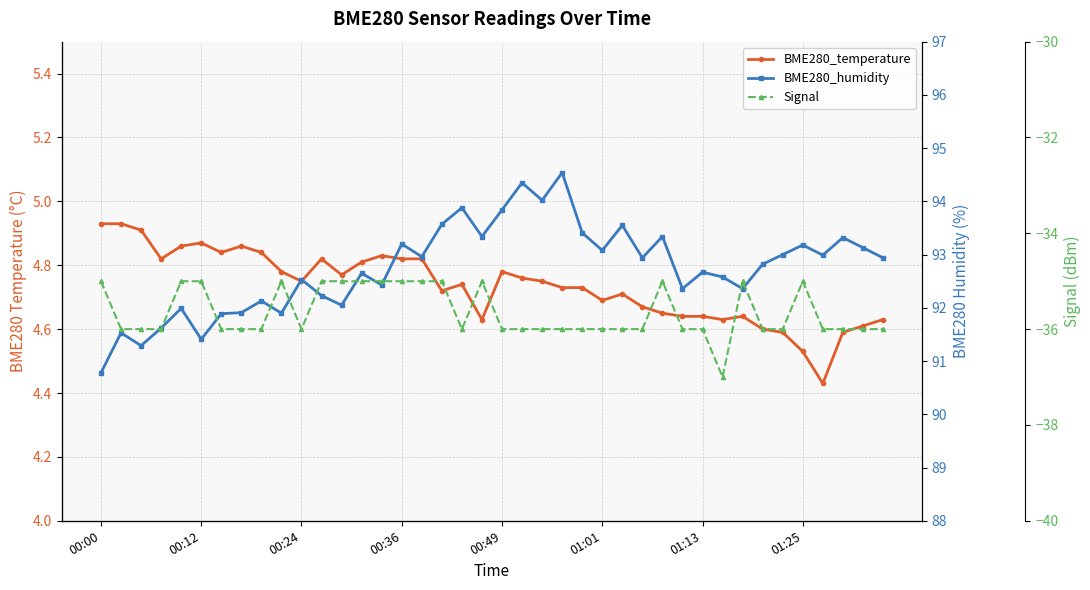

Reading left to right, what are all the values shown in this chart?

BME280_temperature: 4.9	4.9	4.9	4.8	4.9	4.9	4.8	4.9	4.8	4.8	4.8	4.8	4.8	4.8	4.8	4.8	4.8	4.7	4.7	4.6	4.8	4.8	4.8	4.7	4.7	4.7	4.7	4.7	4.7	4.6	4.6	4.6	4.6	4.6	4.6	4.5	4.4	4.6	4.6	4.6
BME280_humidity: 90.8	91.5	91.3	91.6	92.0	91.4	91.9	91.9	92.1	91.9	92.5	92.2	92.0	92.7	92.4	93.2	93.0	93.6	93.9	93.3	93.8	94.3	94.0	94.5	93.4	93.1	93.5	92.9	93.3	92.4	92.7	92.6	92.4	92.8	93.0	93.2	93.0	93.3	93.1	92.9
Signal: -35.0	-36.0	-36.0	-36.0	-35.0	-35.0	-36.0	-36.0	-36.0	-35.0	-36.0	-35.0	-35.0	-35.0	-35.0	-35.0	-35.0	-35.0	-36.0	-35.0	-36.0	-36.0	-36.0	-36.0	-36.0	-36.0	-36.0	-36.0	-35.0	-36.0	-36.0	-37.0	-35.0	-36.0	-36.0	-35.0	-36.0	-36.0	-36.0	-36.0